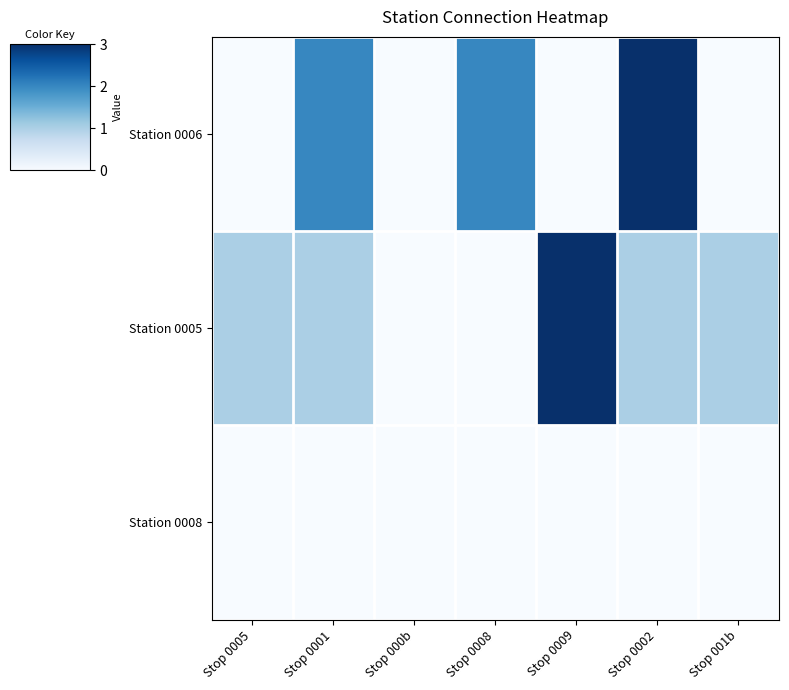

List the series in order of their peak value, highest first.

Station 0006, Station 0005, Station 0008